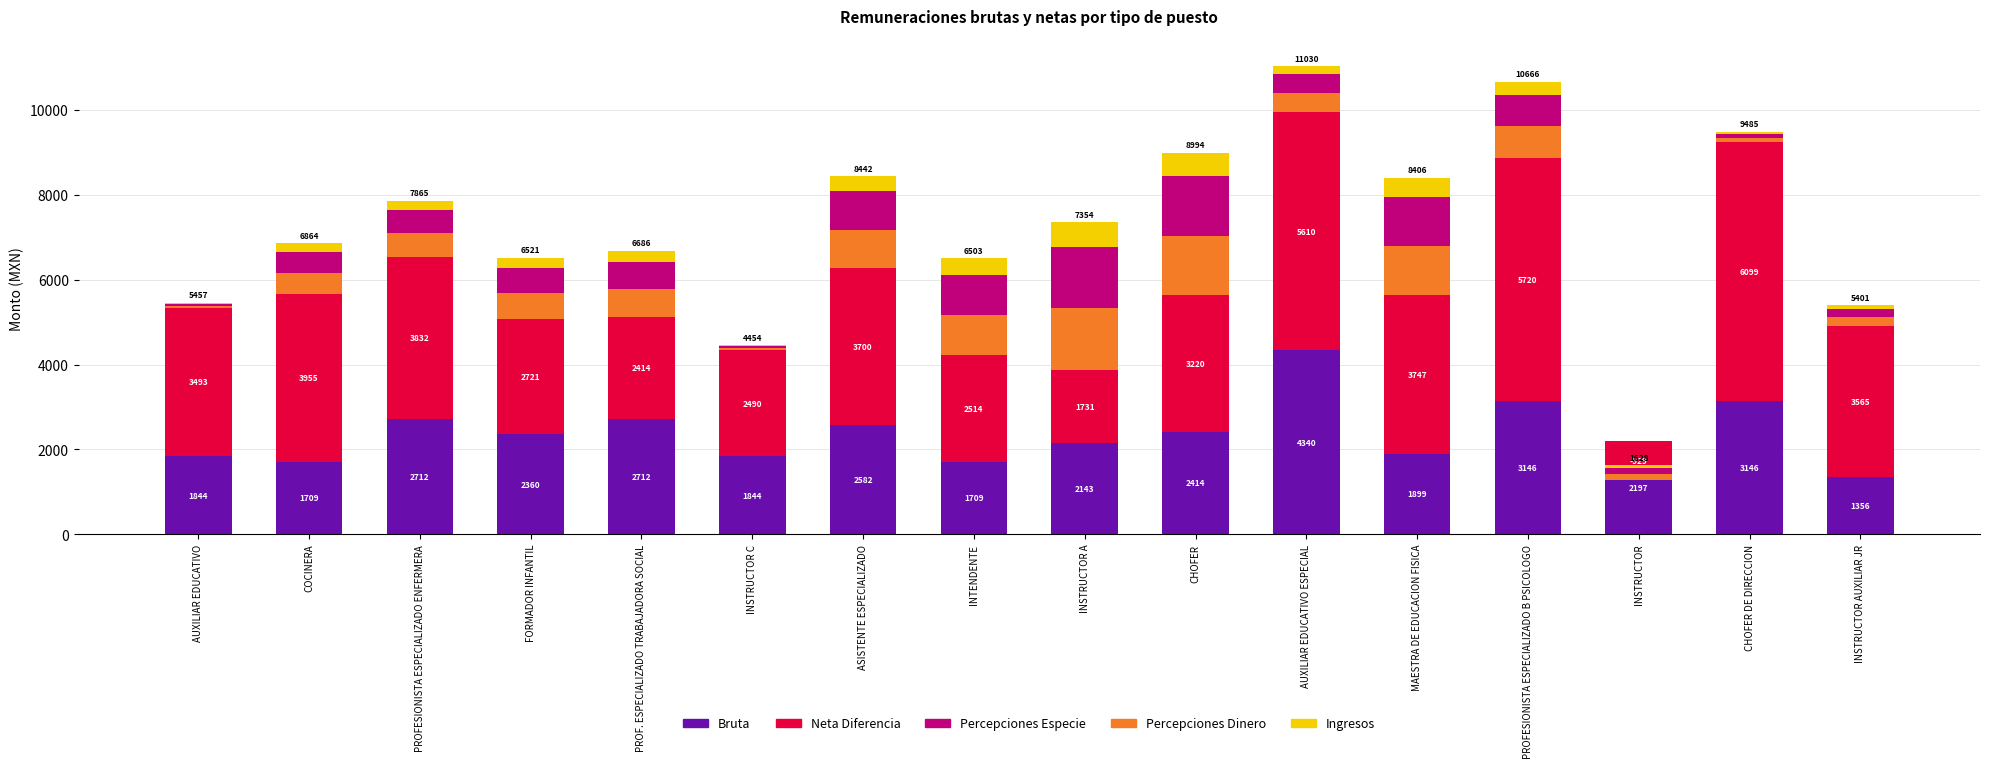

Reading left to right, what are all the values shown in this chart?

Bruta: 1844.5	1708.9	2712.5	2359.9	2712.5	1844.5	2582.3	1708.9	2142.9	2414.2	4340.0	1898.8	3146.5	2197.2	3146.5	1356.2
Neta Diferencia: 3492.7	3955.1	3832.5	2720.7	2413.5	2489.5	3699.7	2513.7	1731.3	3220.2	5609.8	3747.1	5719.5	-928.8	6098.9	3564.6
Percepciones Dinero: 50.0	500.0	550.0	600.0	650.0	50.0	900.0	950.0	1450.0	1400.0	450.0	1150.0	750.0	150.0	100.0	200.0
Percepciones Especie: 50.0	500.0	550.0	600.0	650.0	50.0	900.0	950.0	1450.0	1400.0	450.0	1150.0	750.0	150.0	100.0	200.0
Ingresos: 20.0	200.0	220.0	240.0	260.0	20.0	360.0	380.0	580.0	560.0	180.0	460.0	300.0	60.0	40.0	80.0